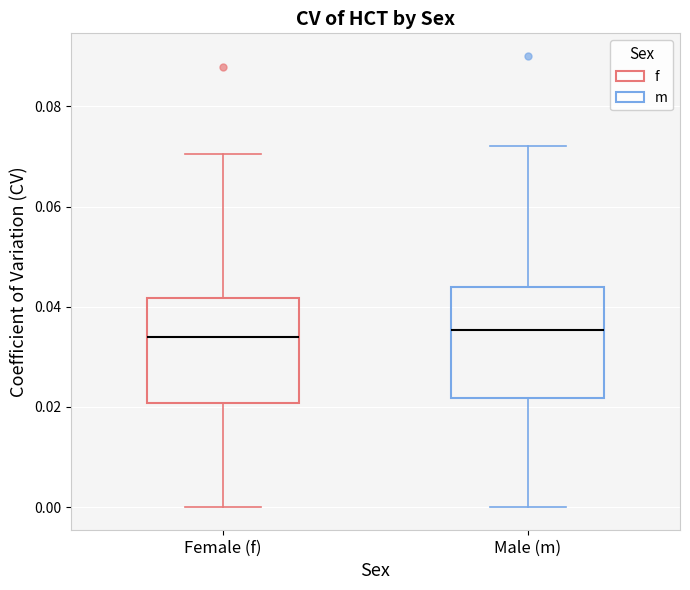

Reading left to right, transcribe this box plot: for each box, give where its median line is, the range the box spans, and where its two whiskers end, as read against the y-axis. The values are not printed on the chart, so give them approximately, as read against the axis.

Female (f): median 0.034, box 0.020 to 0.042, whiskers 0.000 to 0.070
Male (m): median 0.036, box 0.022 to 0.044, whiskers 0.000 to 0.072